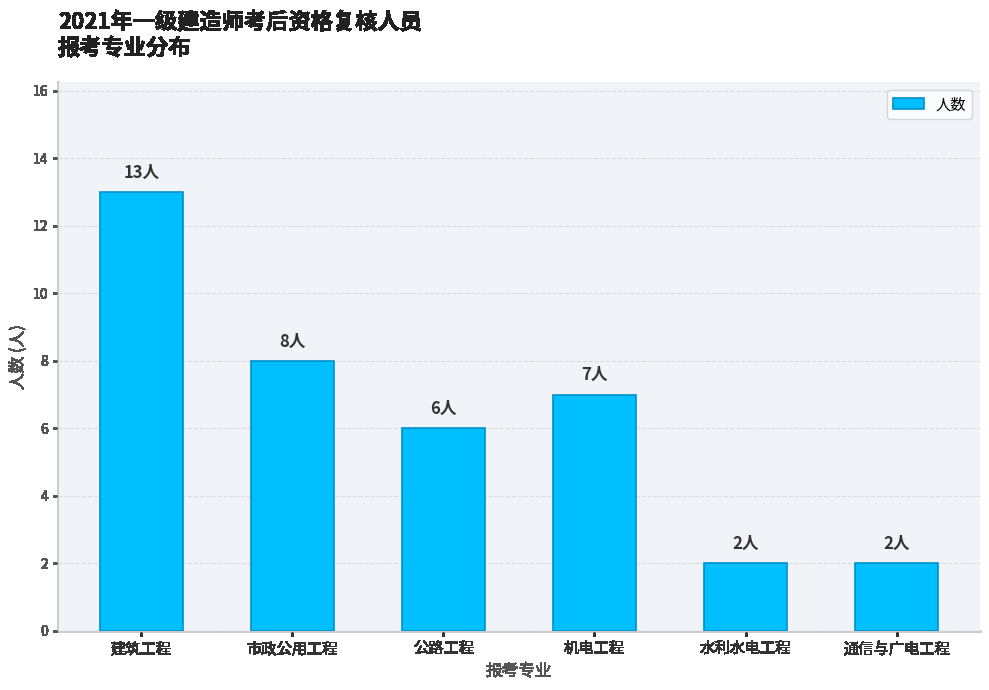

What is the greatest value displayed?

13